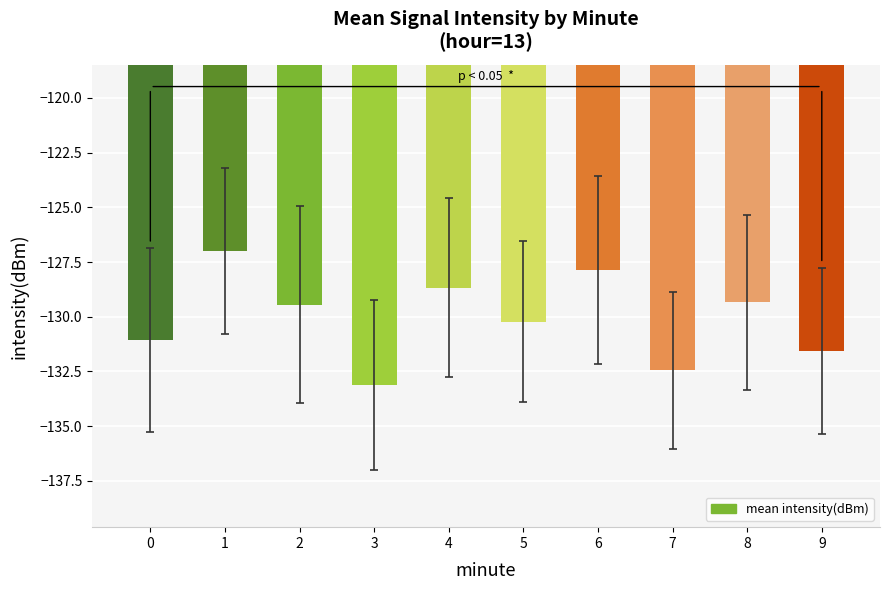

Reading left to right, extract all data points from this chart.

0=-131.1	1=-127.0	2=-129.4	3=-133.1	4=-128.7	5=-130.2	6=-127.9	7=-132.4	8=-129.3	9=-131.6